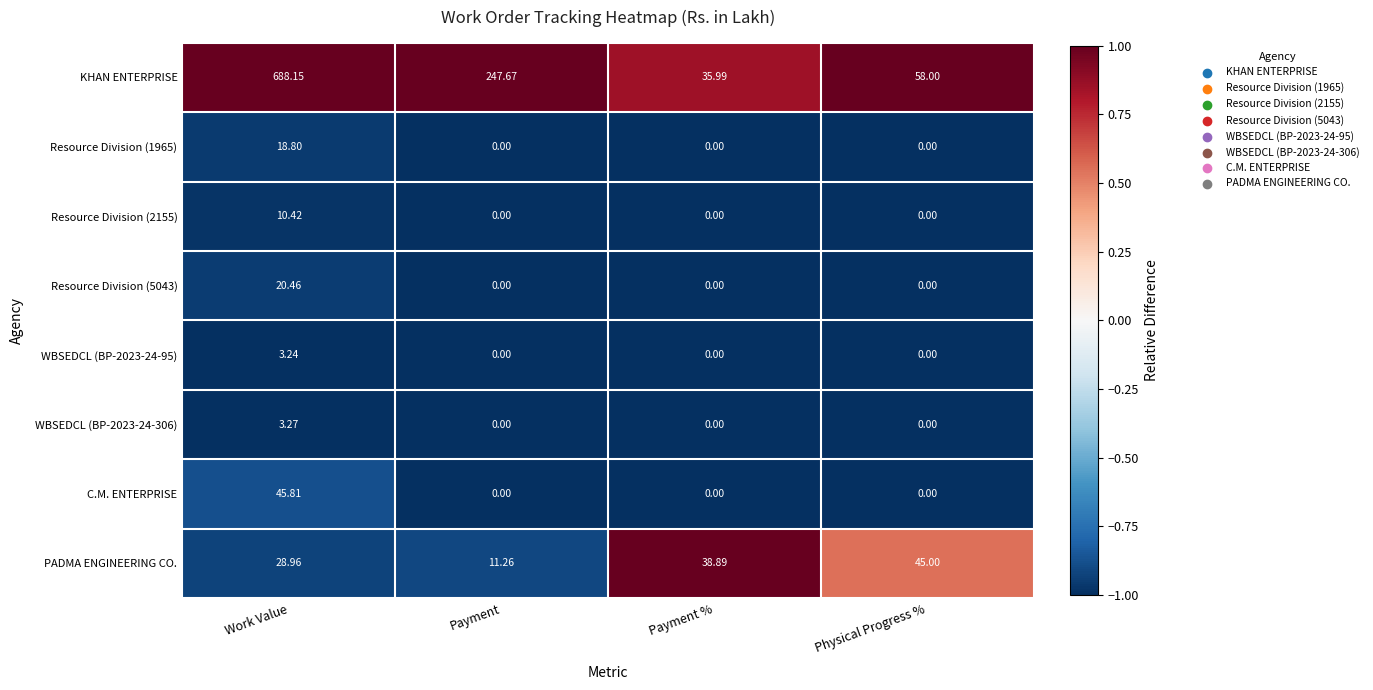

Which series changed the most between Payment and Payment %?

KHAN ENTERPRISE